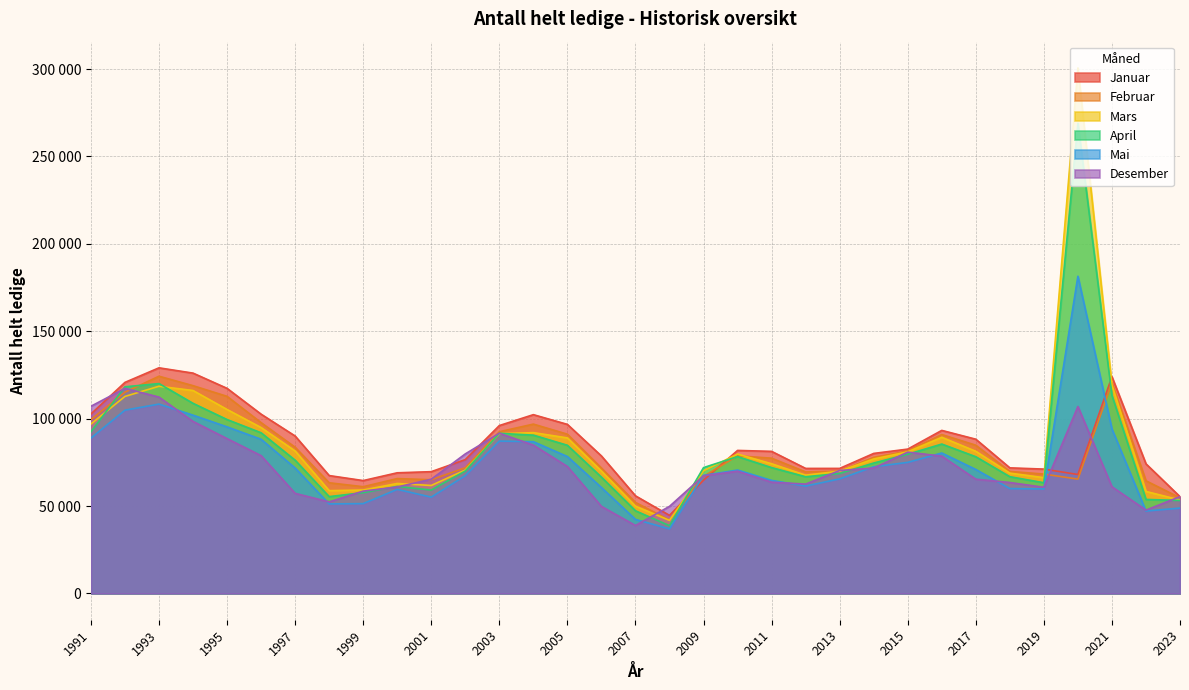

Is it true that Februar equals 135459 at 2016?

False